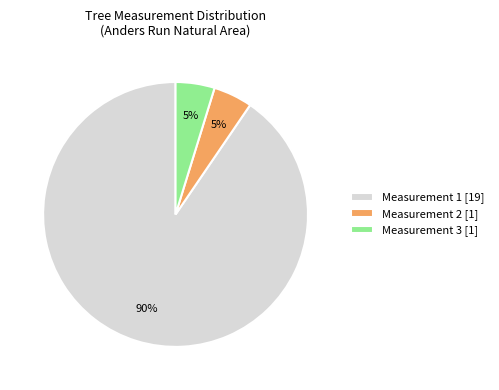

How many slices are in this pie chart?

3